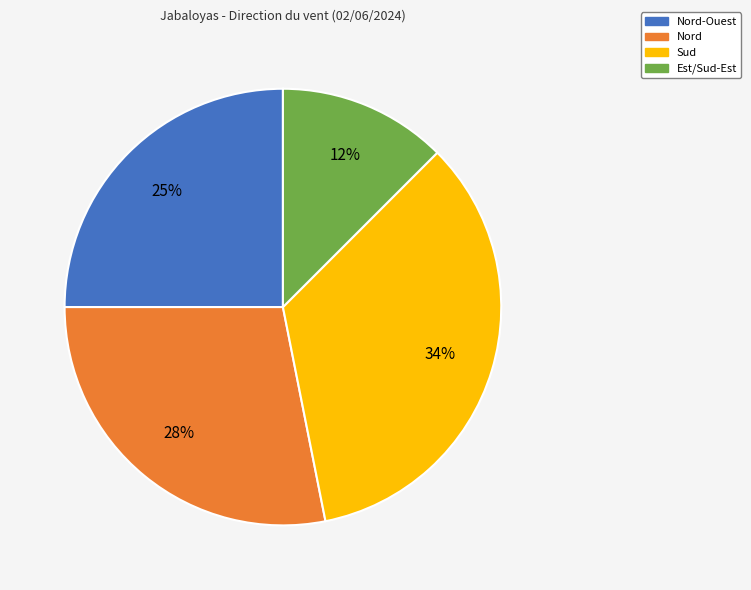

Is there a majority slice in this chart?

No